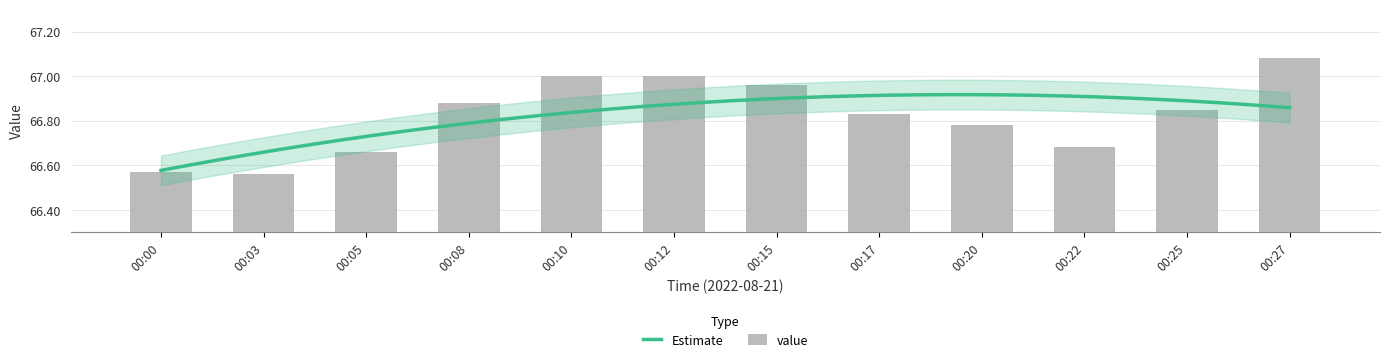

What is the ratio of the value at 00:00 to the value at 00:08?

1.0